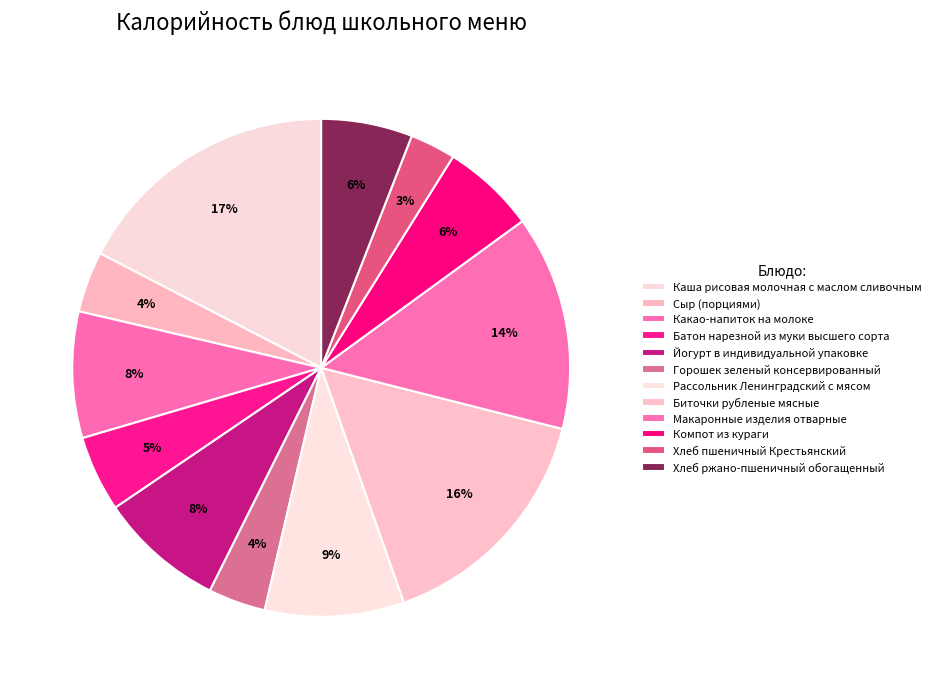

How many segments does this pie chart have?

12